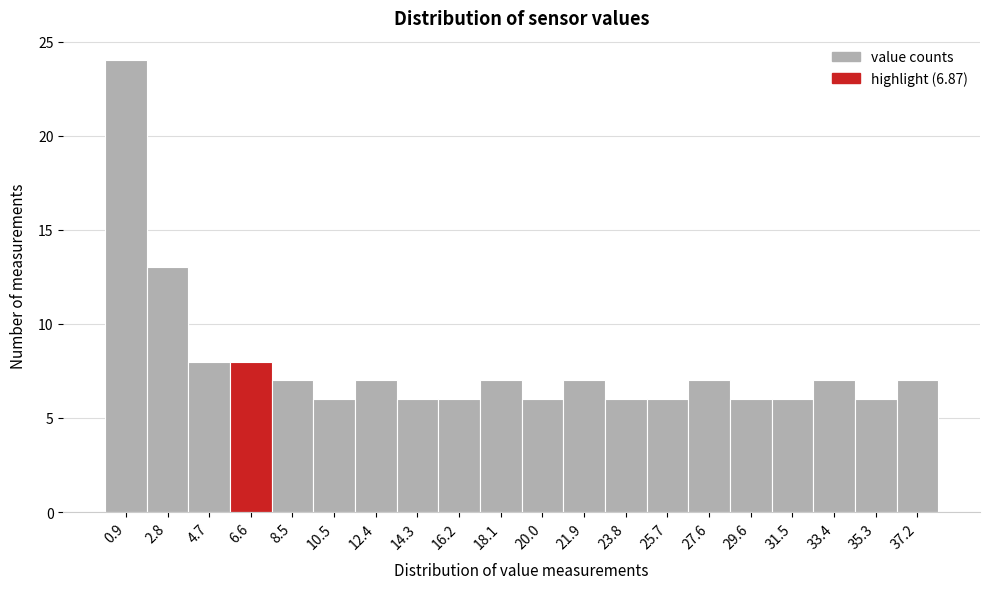

Reading right to left, transcribe all the data shown in this chart.

7	6	7	6	6	7	6	6	7	6	7	6	6	7	6	7	8	8	13	24